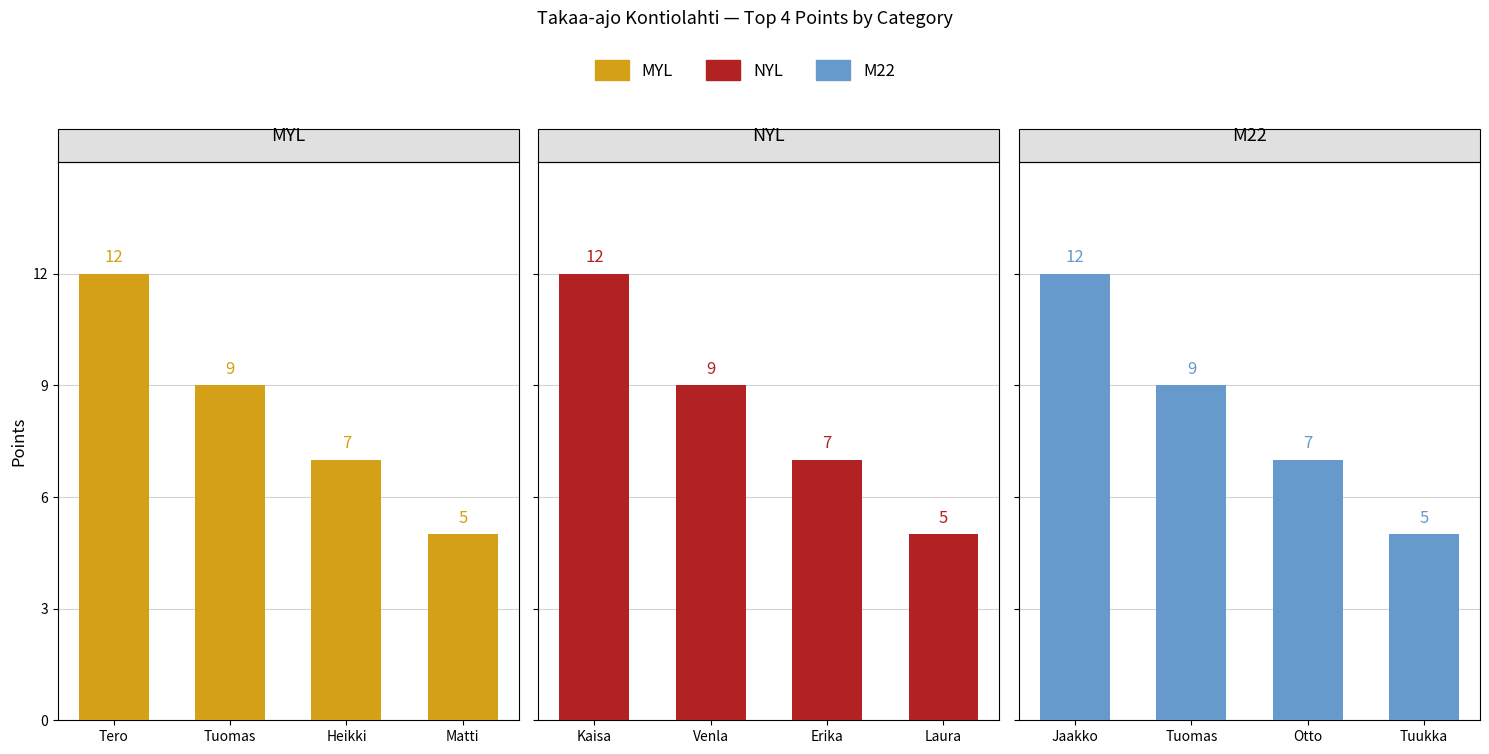

Is it true that MYL equals 12 at Heikki?

False